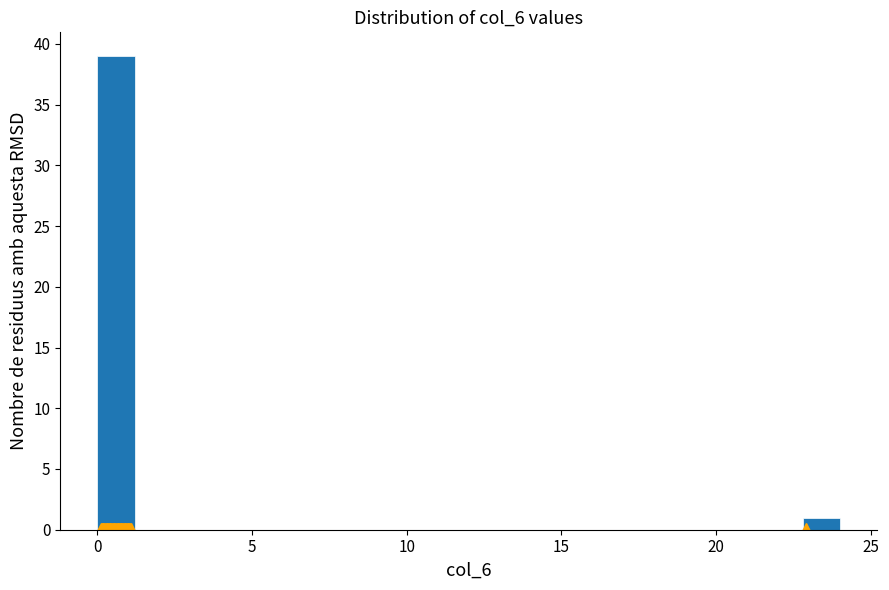

Read against the x-axis, roughly where is the centre of the tallest bar?

0.5